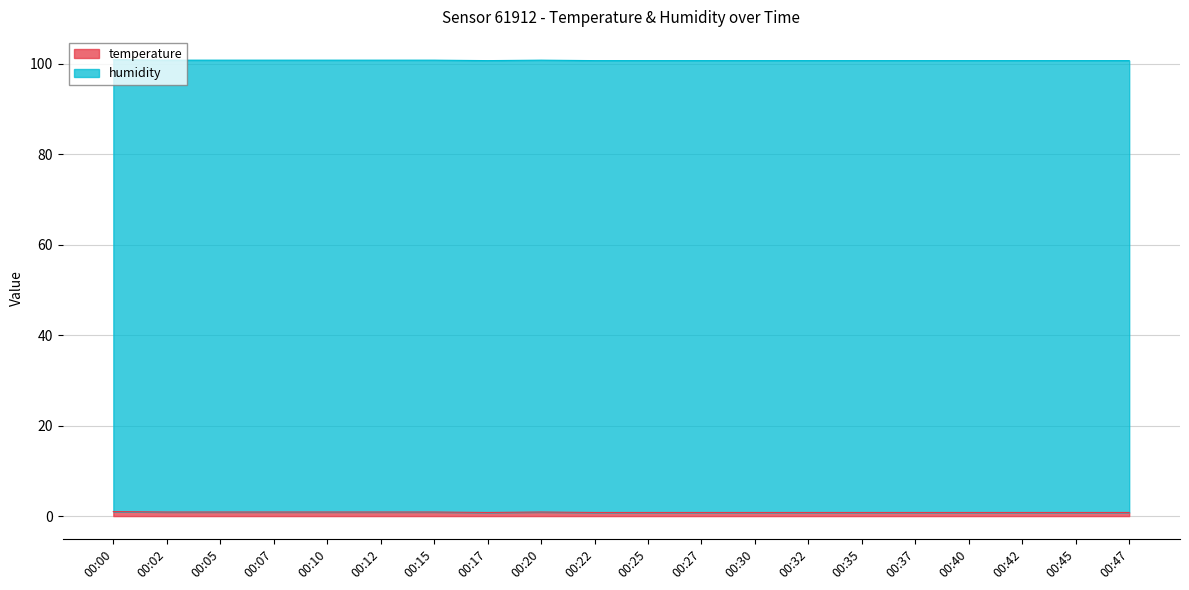

True or false: the data shows 143.0 at 00:00.

False